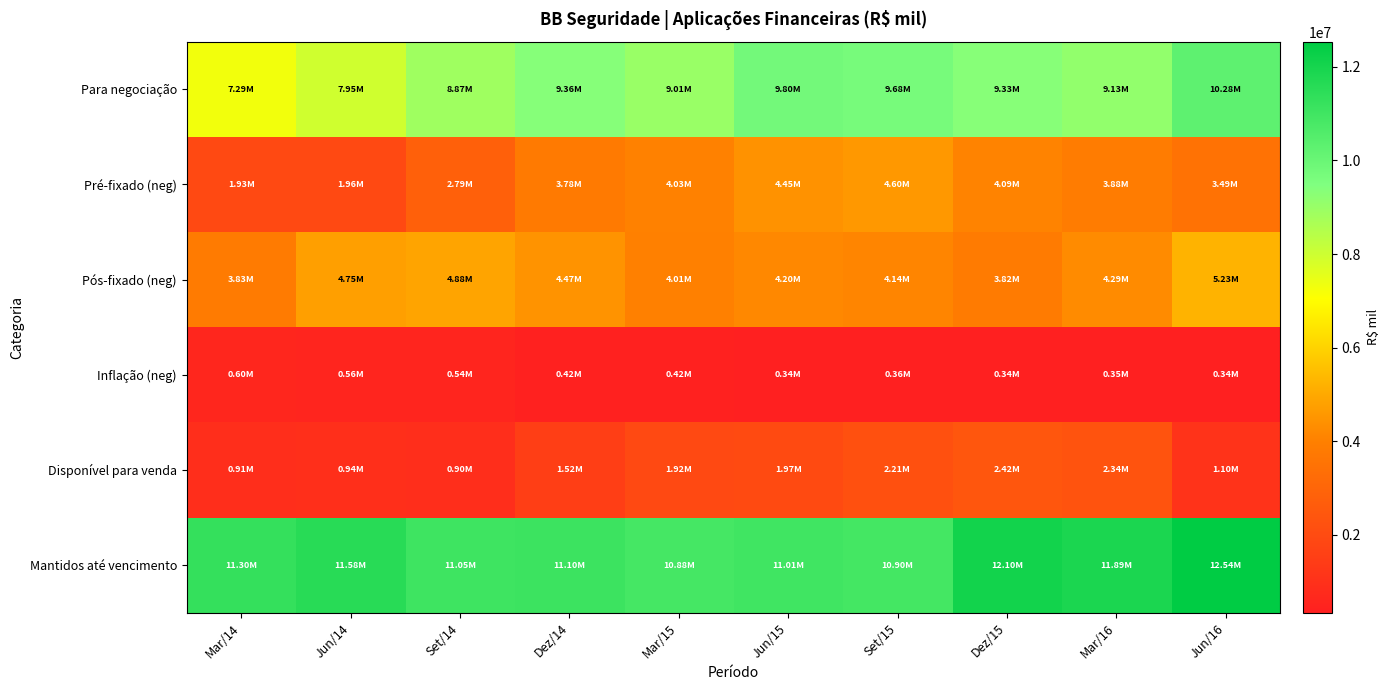

Count the number of categories in the chart.

10